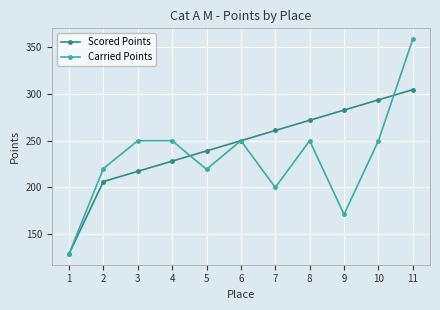

Rank the series by their average value, from lowest to highest.

Carried Points, Scored Points